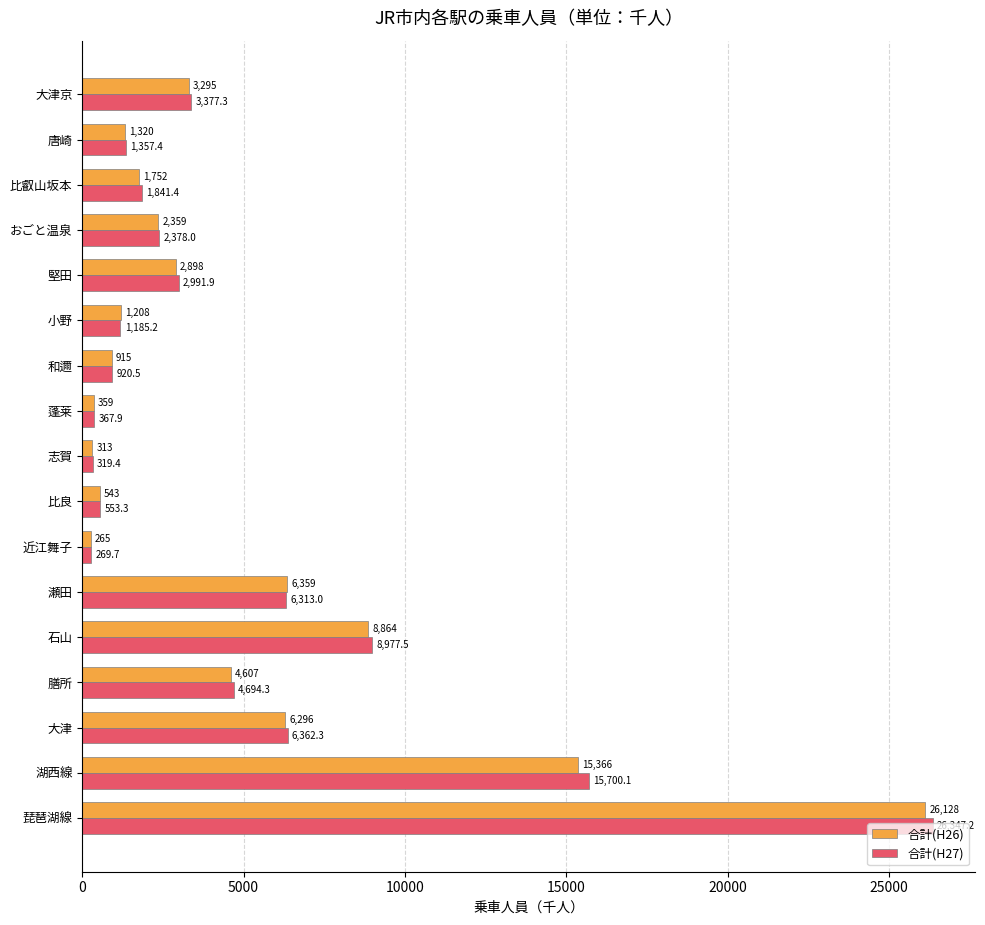

Which category has the lowest value in the 合計(H27) series?

近江舞子